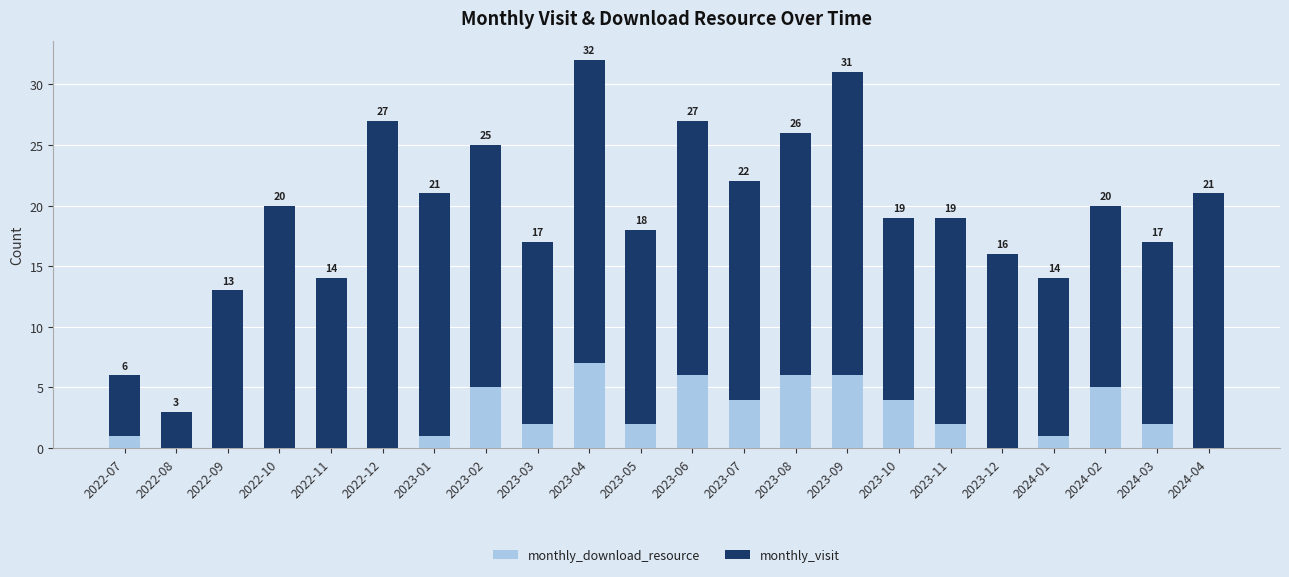

Which category has the highest value in the monthly_download_resource series?

2023-04